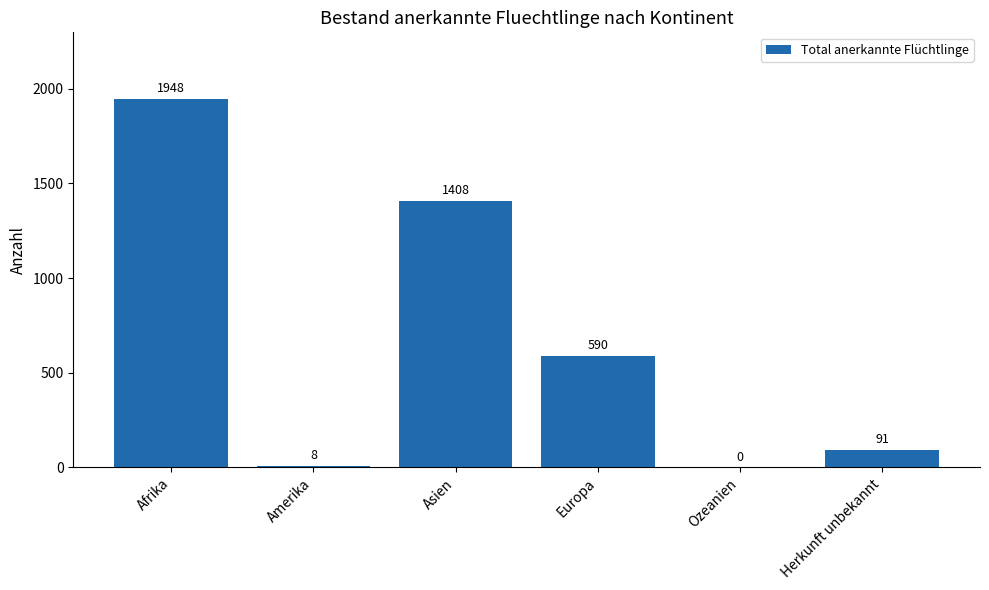

Between Ozeanien and Europa, which is larger?

Europa